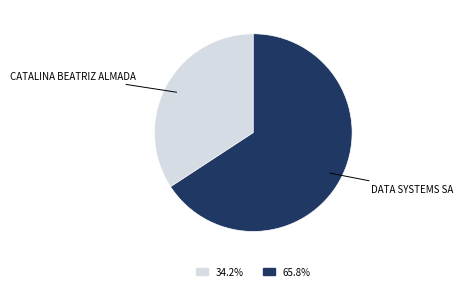

Rank the categories by value from highest to lowest.

DATA SYSTEMS SA, CATALINA BEATRIZ ALMADA